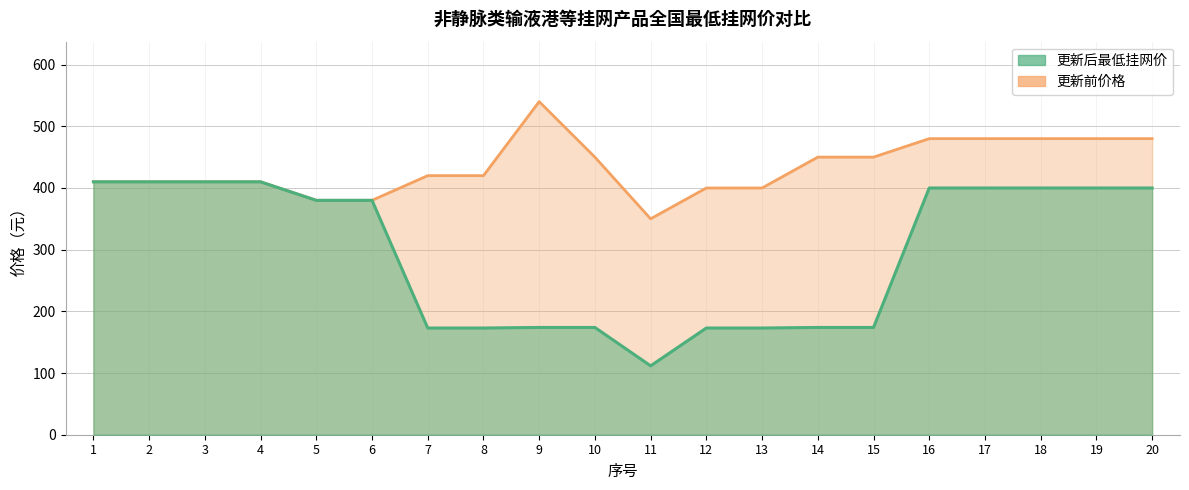

What is the value of the 更新后最低挂网价 point at the 19th from the left?

400.0